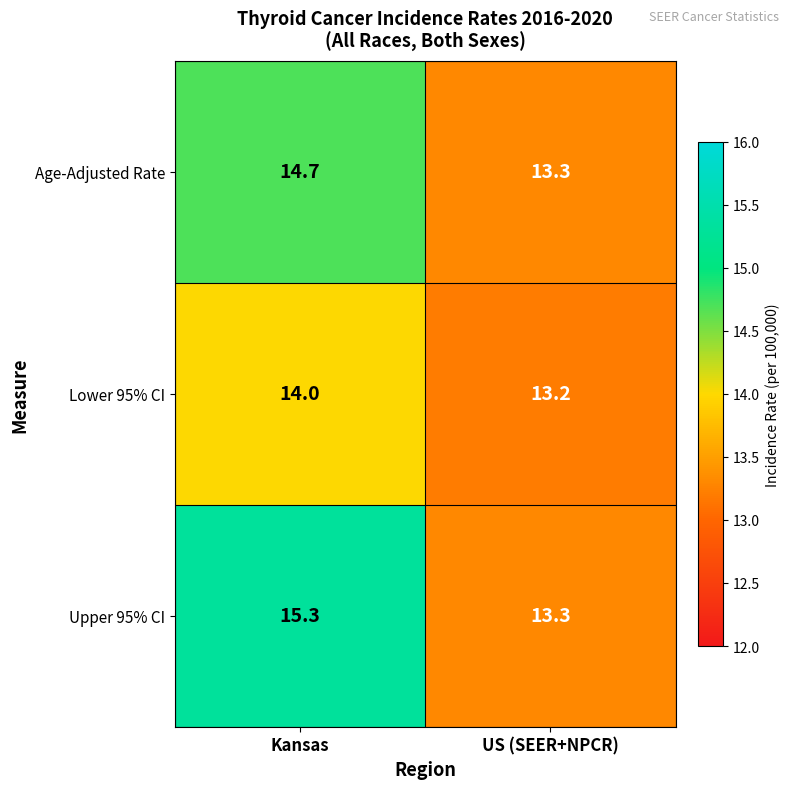

Is the value of Lower 95% CI at US (SEER+NPCR) greater than the value of Age-Adjusted Rate at US (SEER+NPCR)?

No